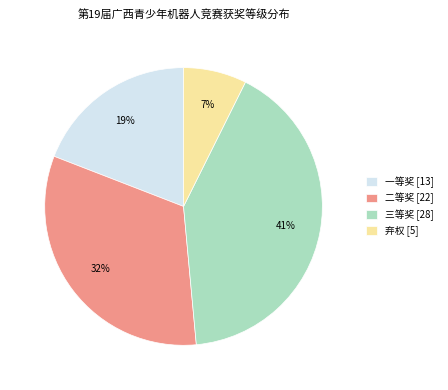

Does 二等奖 represent more than half of the total?

No